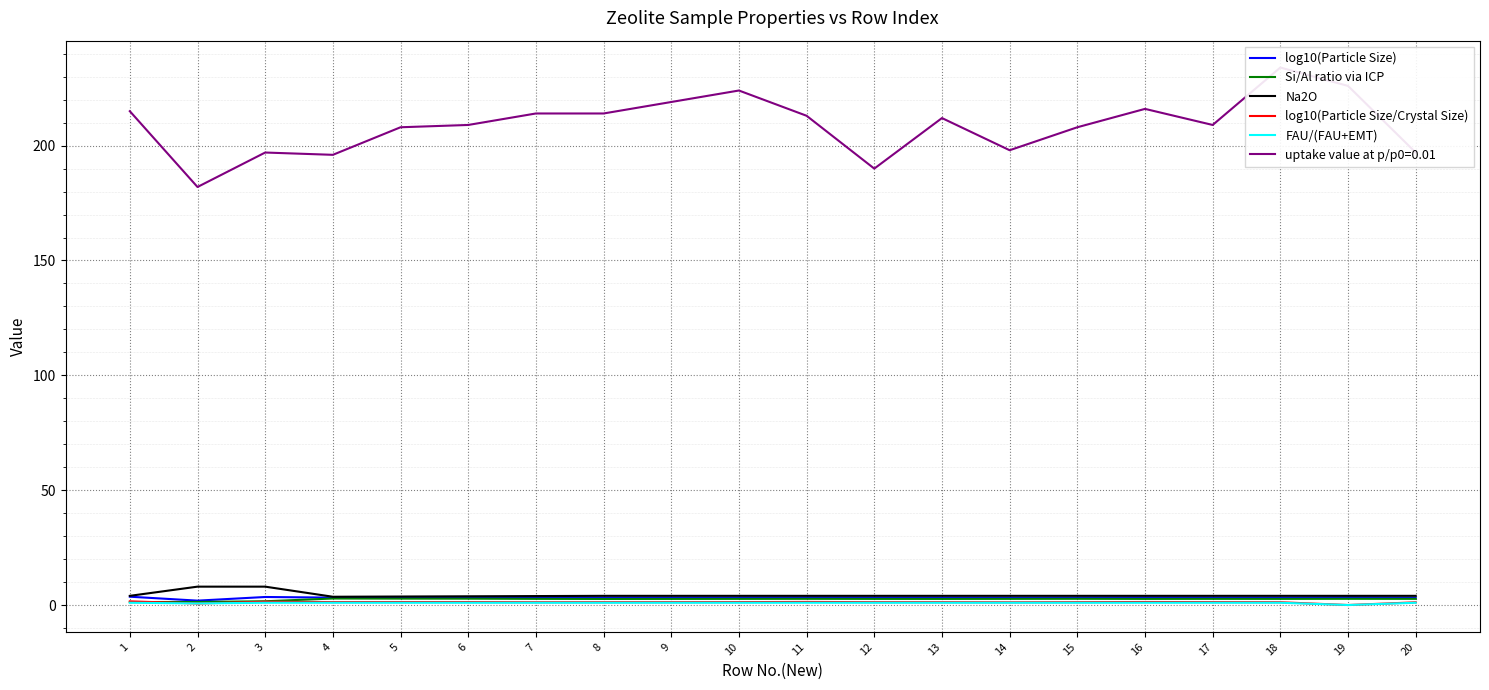

What is the sum of all log10(Particle Size/Crystal Size) values?

23.8